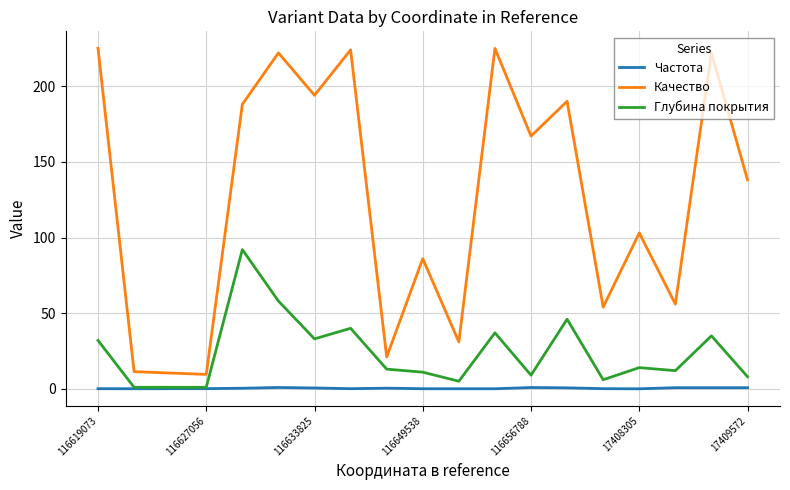

Which series has the widest spread of values?

Качество